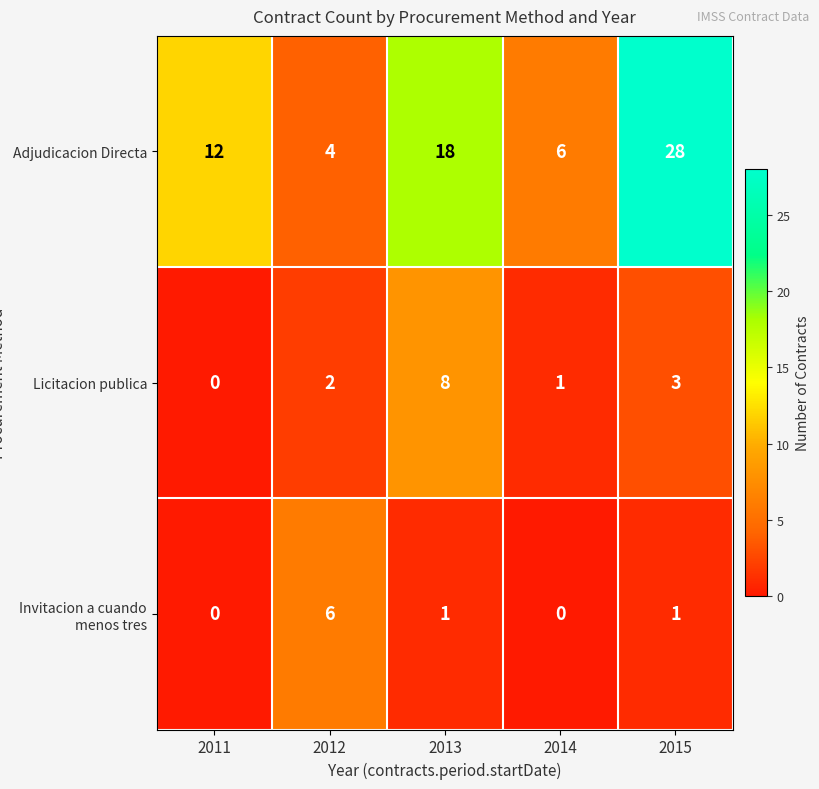

Is it true that Adjudicacion Directa equals 5 at 2011?

False